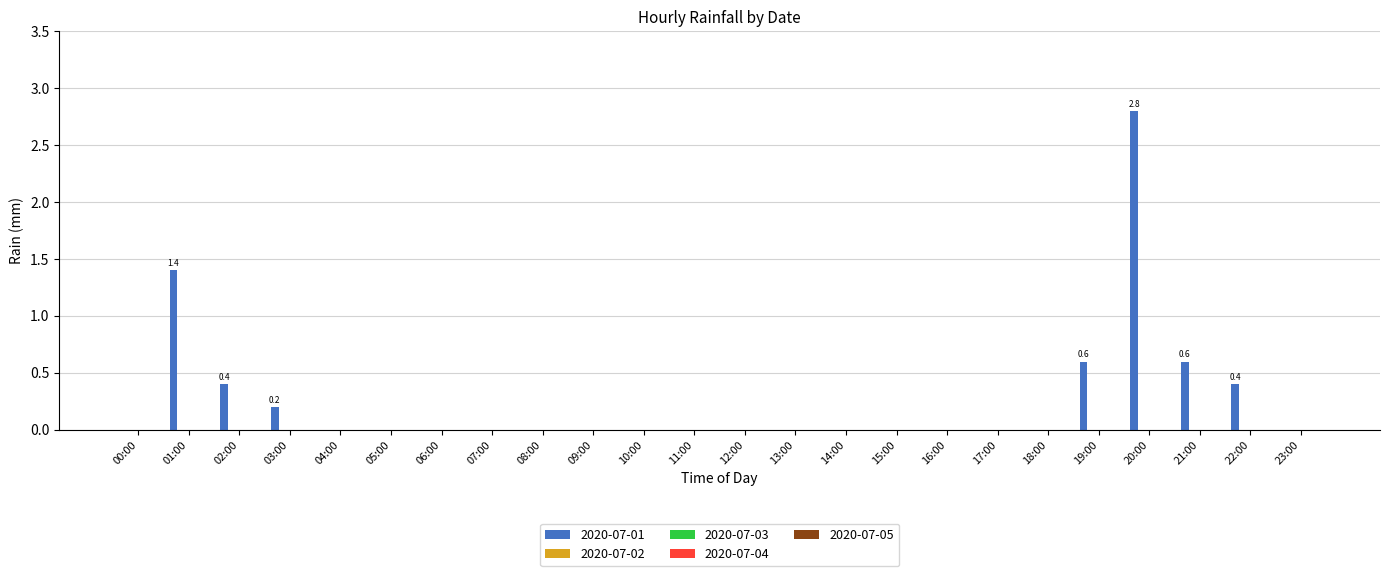

What is the greatest value displayed?

2.8